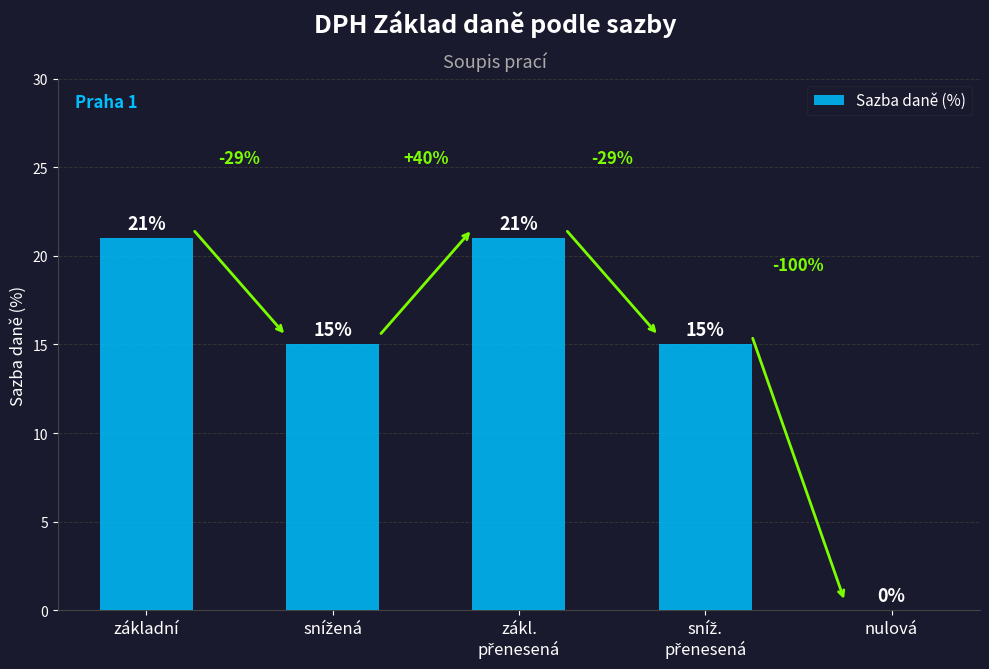

What is the average value?

14